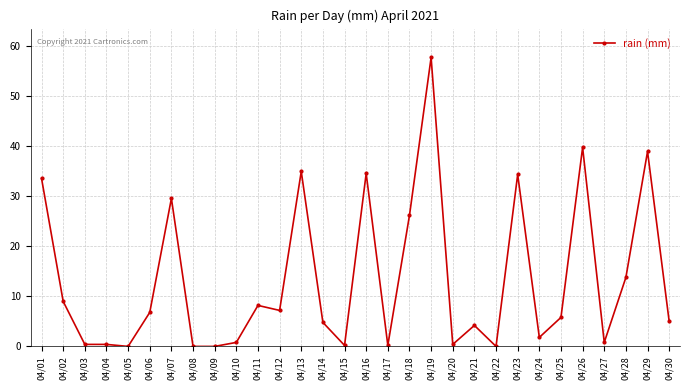

The value at 04/26 is 39.8. True or false?

True